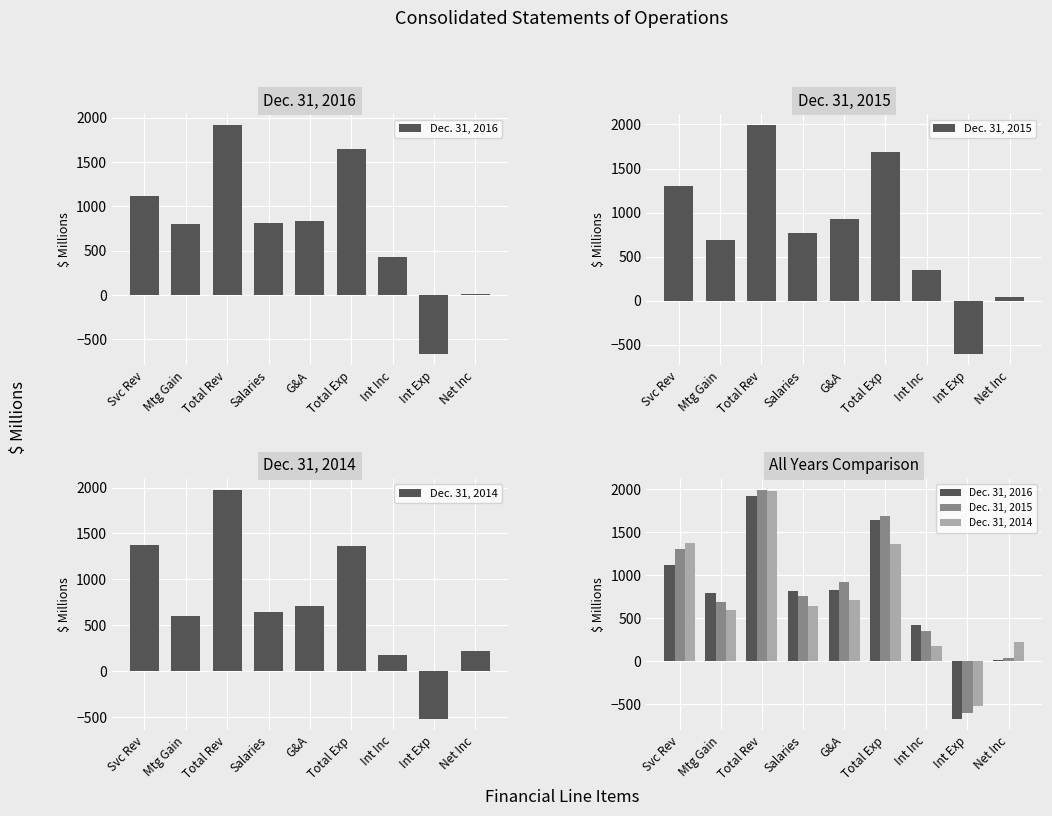

What is the value of the Dec. 31, 2016 bar at the 9th from the left?

16